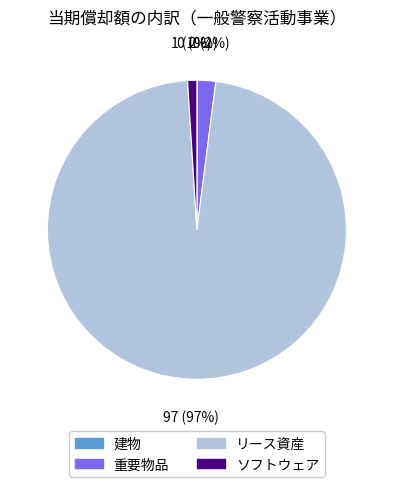

True or false: ソフトウェア accounts for 1% of the total.

True